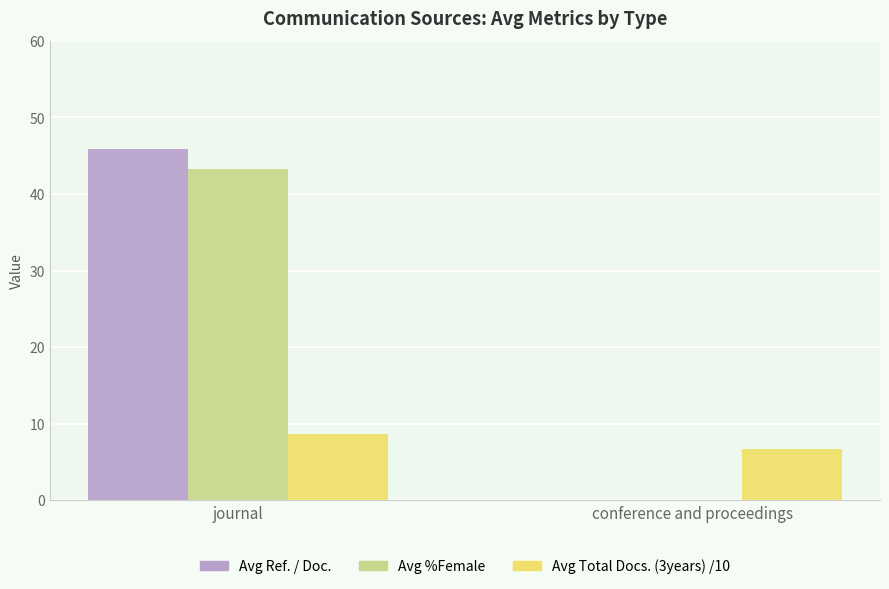

At which category does the chart reach its peak across all series?

journal